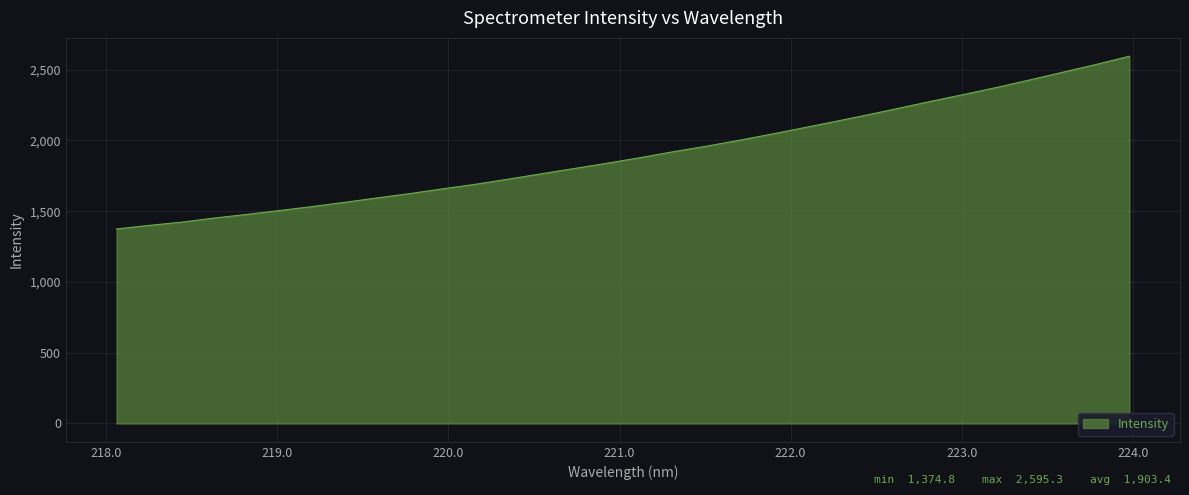

List the labels in order of value, largest first.

223.9802, 223.7895, 223.5987, 223.408, 223.2172, 223.0264, 222.8355, 222.6447, 222.4538, 222.263, 222.0721, 221.8812, 221.6902, 221.4993, 221.3083, 221.1174, 220.9264, 220.7354, 220.5444, 220.3533, 220.1623, 219.9712, 219.7801, 219.589, 219.3979, 219.2067, 219.0156, 218.8244, 218.6332, 218.442, 218.2508, 218.0596